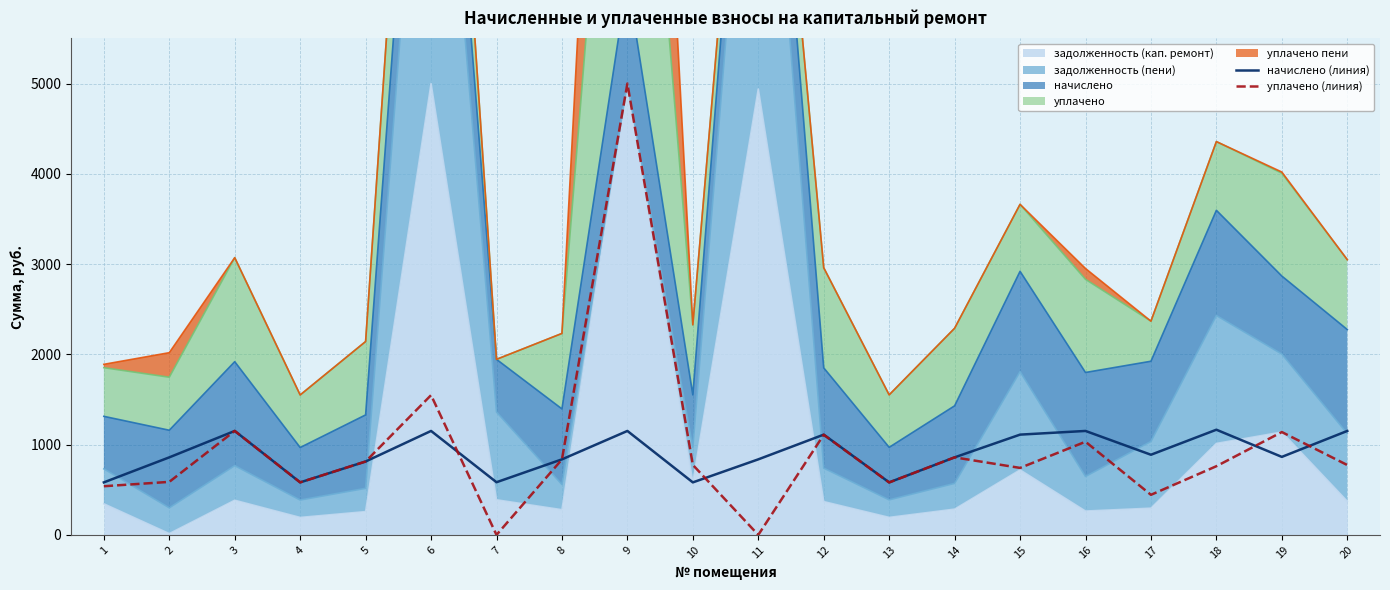

Reading left to right, extract all data points from this chart.

начислено (линия): 581.7	859.0	1151.6	581.7	813.1	1151.6	583.4	836.9	1151.6	581.7	836.9	1110.8	581.7	859.0	1110.8	1151.6	887.9	1165.2	864.1	1151.6
уплачено (линия): 539.1	587.4	1151.8	582.0	813.0	1548.0	0.0	836.0	5000.0	775.2	0.0	1109.0	581.0	859.0	742.0	1032.0	444.0	761.0	1139.2	774.0